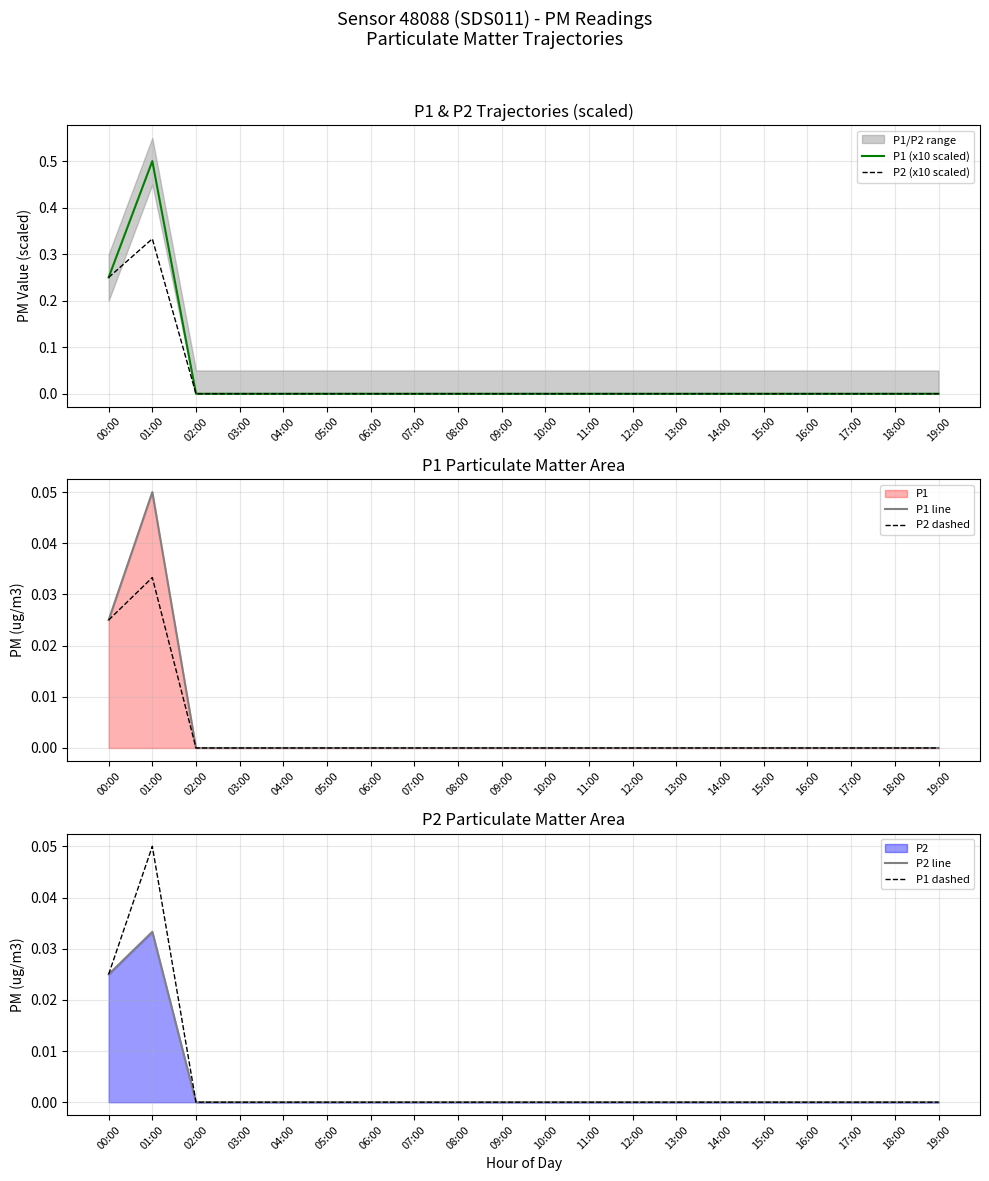

Which series has the largest total across all categories?

P1 (x10 scaled)